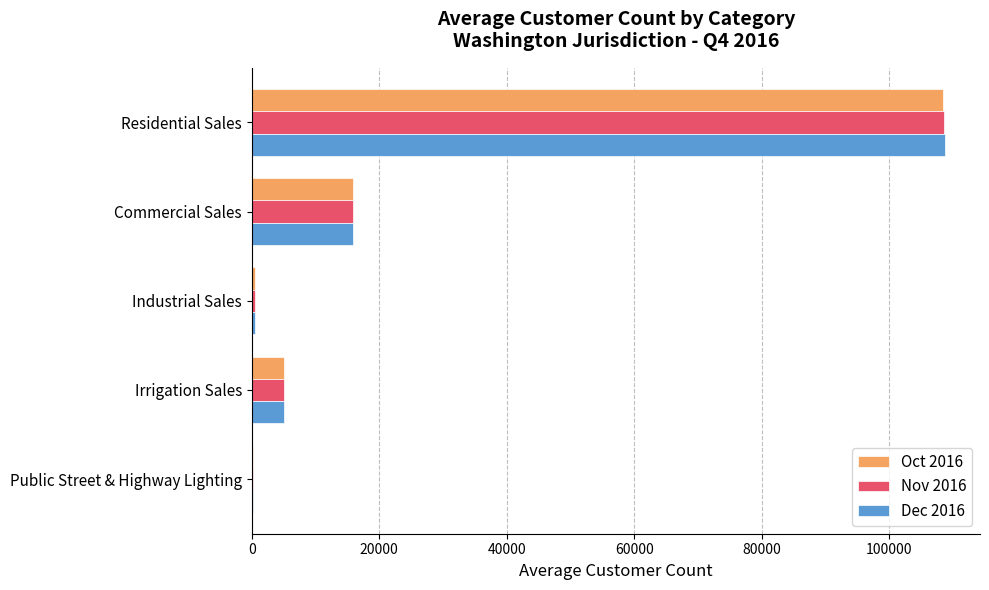

Which label corresponds to the largest value in the chart?

Residential Sales